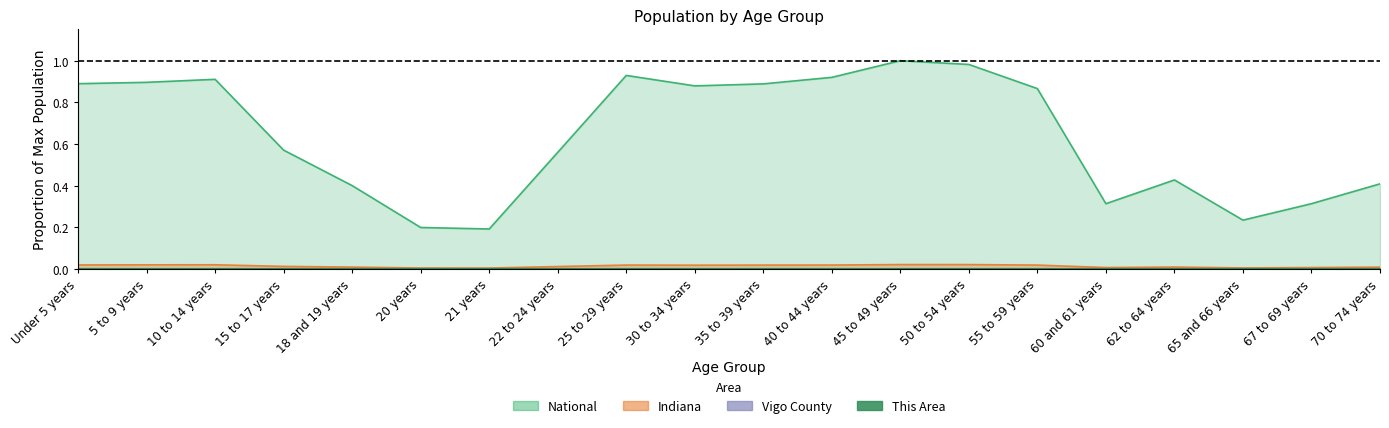

What is the spread (max minus min) of values at 21 years?

0.2